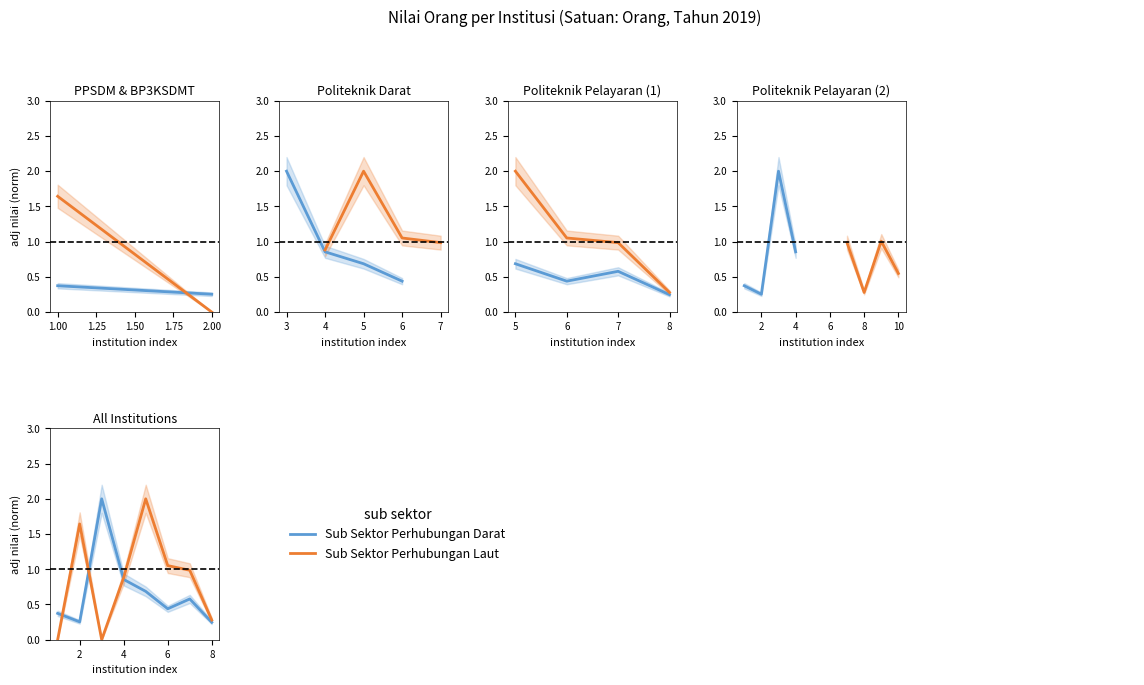

What is the value of the Sub Sektor Perhubungan Laut point at the 5th from the left?

2.0